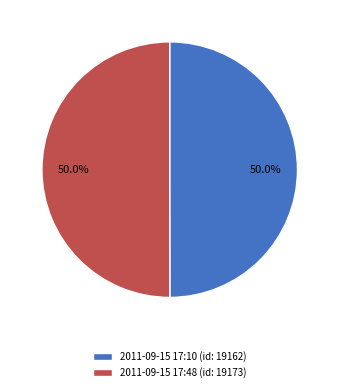

True or false: 2011-09-15 17:10 accounts for 58% of the total.

False